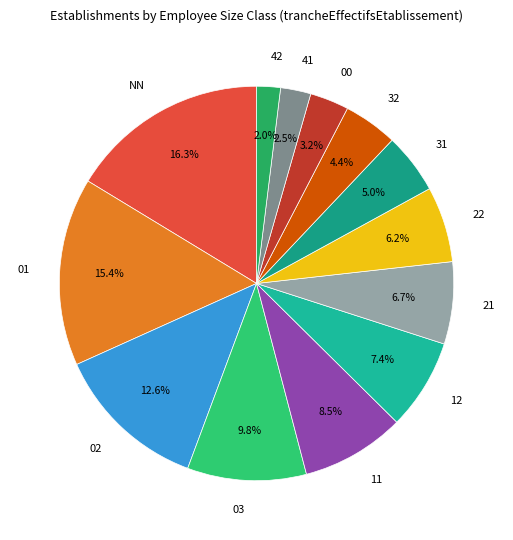

Combined, what portion of the pie is 00 and 22?

9.4%